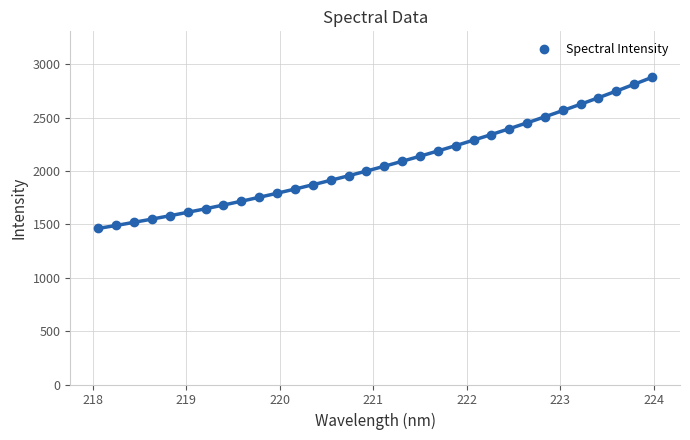

What is the range of Y values (max minus min)?

1414.9